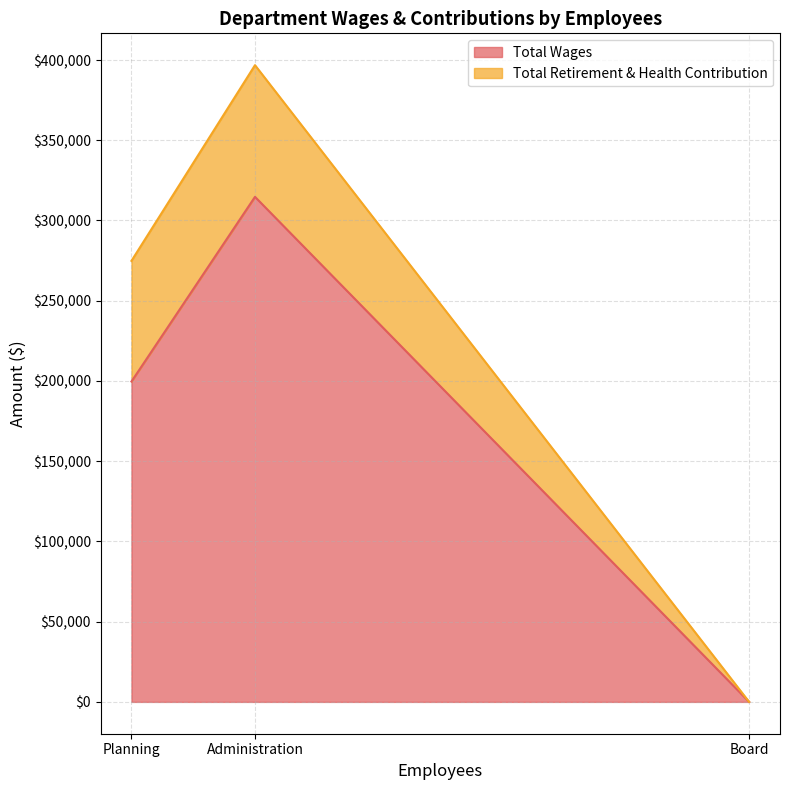

At which label is Total Wages closest to 157368?

Planning